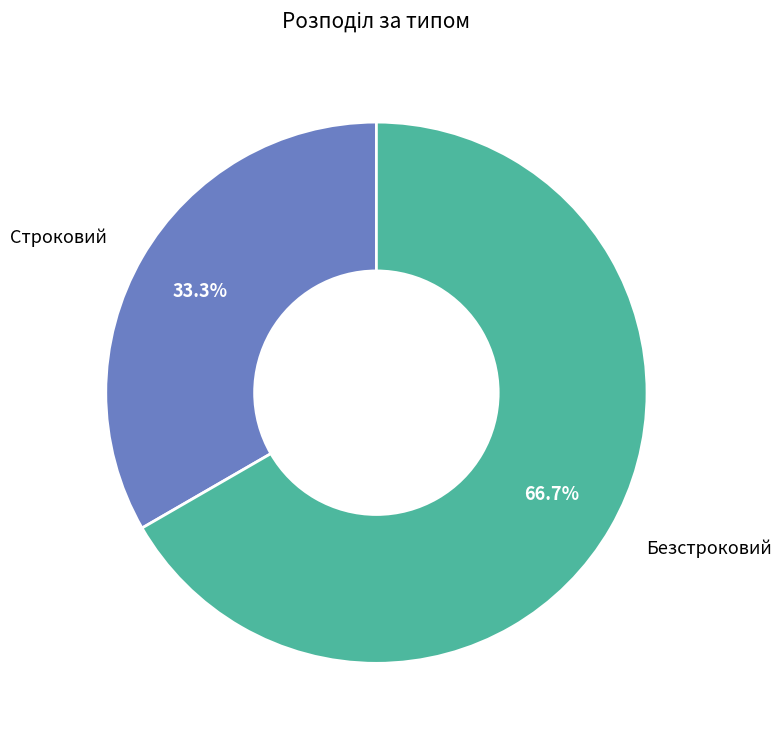

Is there a majority slice in this chart?

Yes